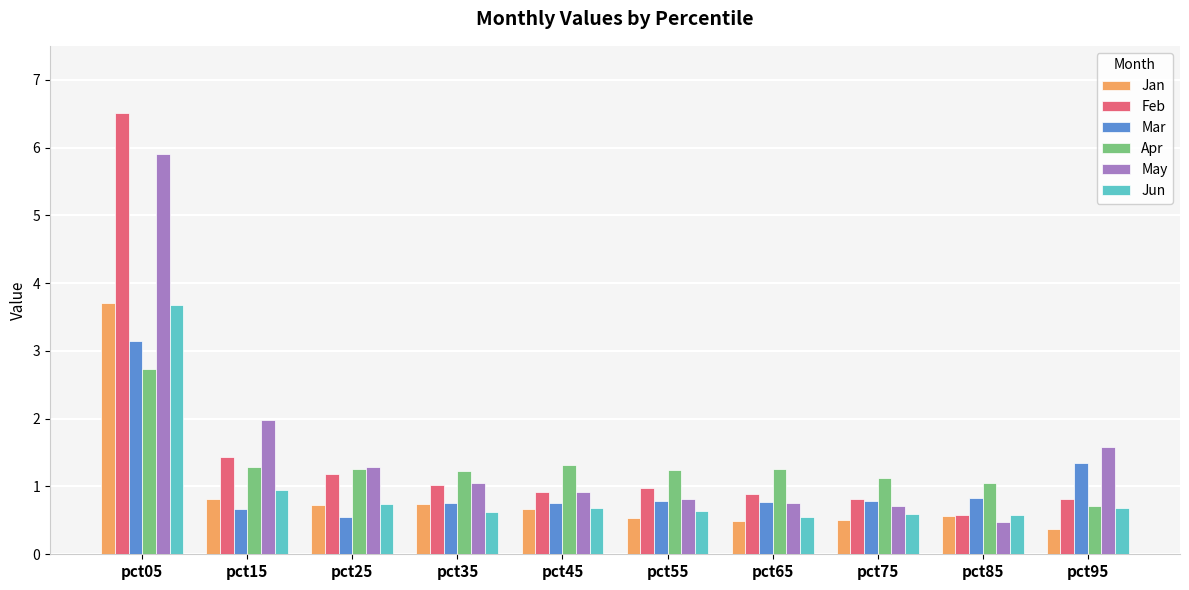

What is the difference between the highest and lowest values at pct45?

0.6